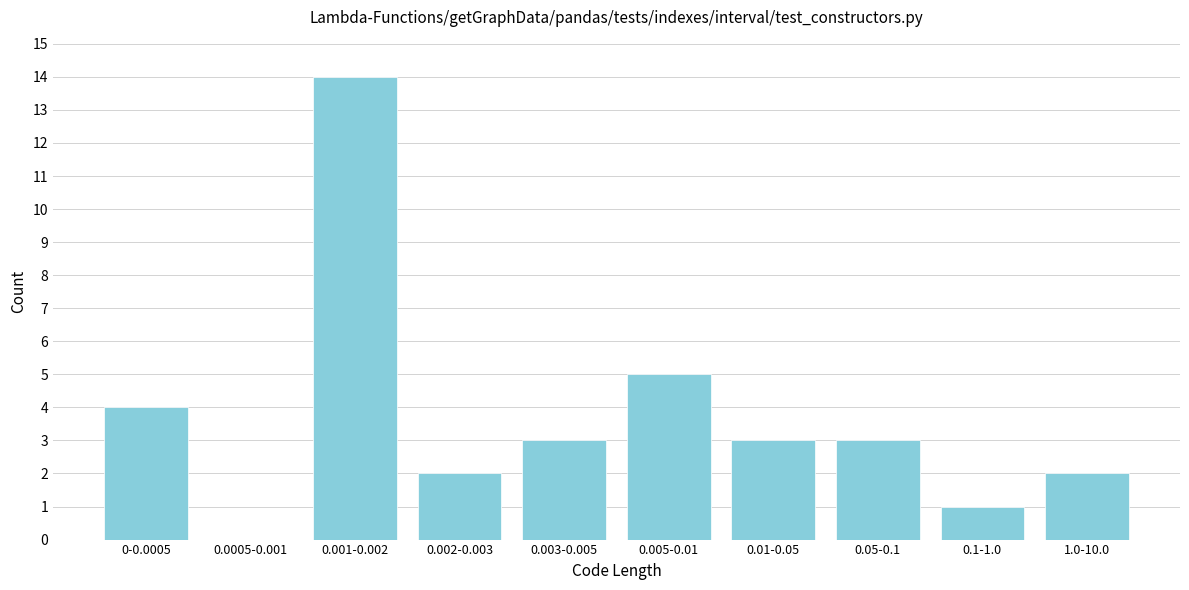

Reading left to right, extract all data points from this chart.

0-0.0005=4	0.0005-0.001=0	0.001-0.002=14	0.002-0.003=2	0.003-0.005=3	0.005-0.01=5	0.01-0.05=3	0.05-0.1=3	0.1-1.0=1	1.0-10.0=2